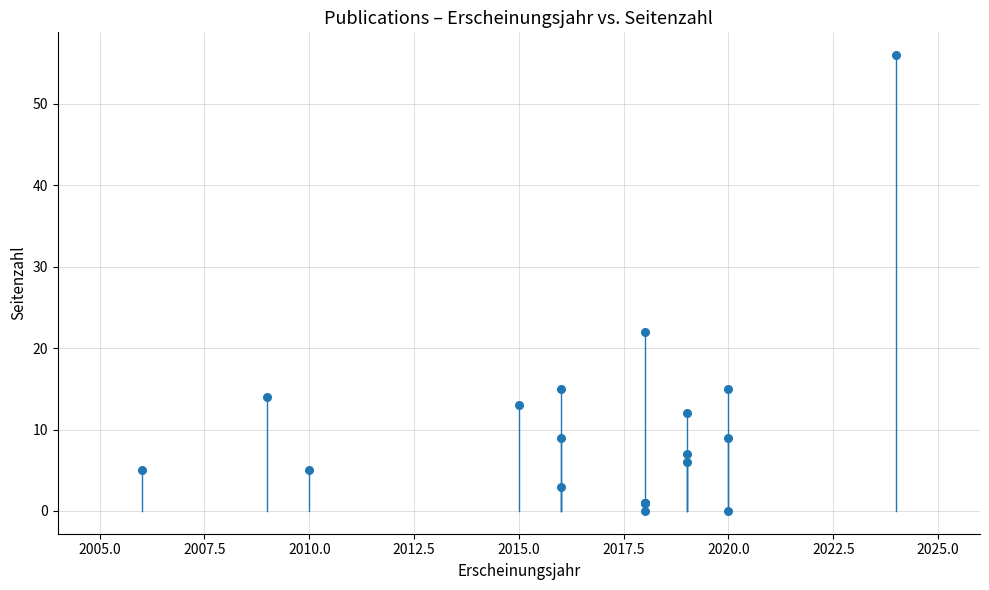

What Y value in the scatter plot is closest to 28?

22